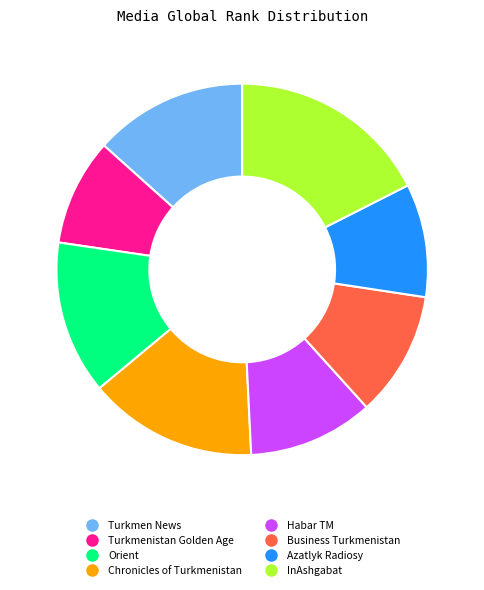

What is the smallest slice in the pie chart?

Turkmenistan Golden Age